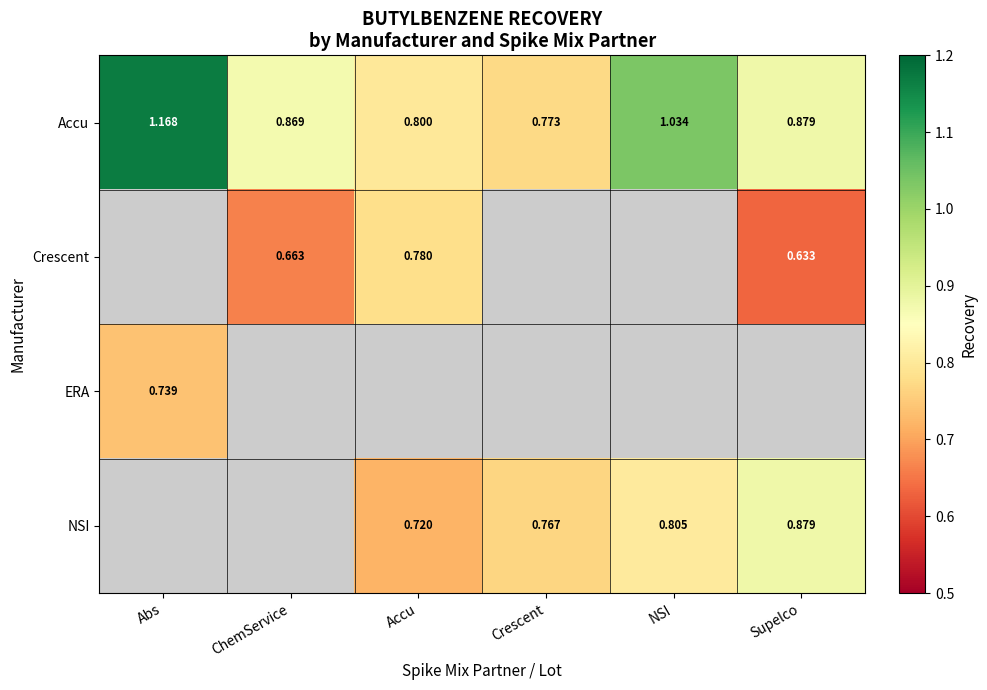

At which label is Accu closest to 0?

Crescent